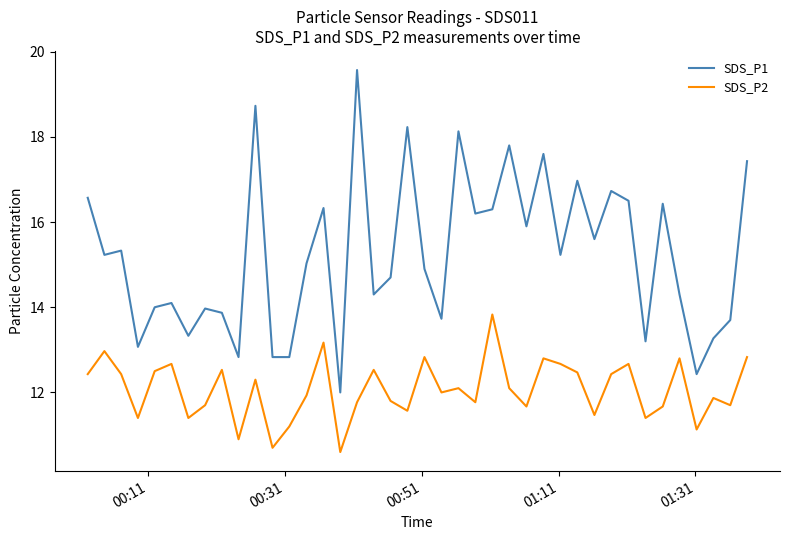

Which series has the largest range (max minus min)?

SDS_P1